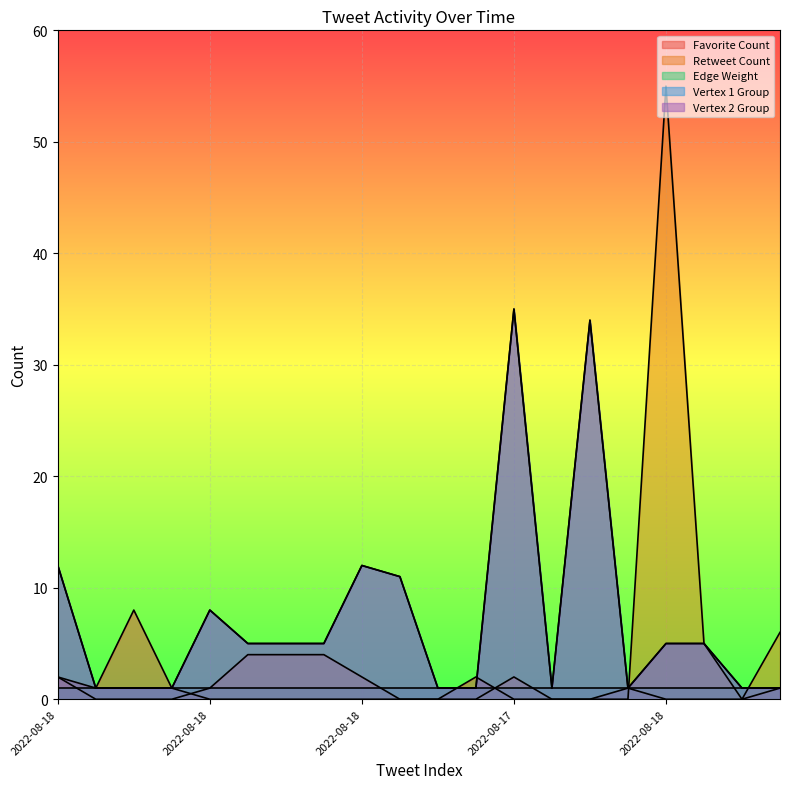

What is the sum of all Vertex 1 Group values?

146